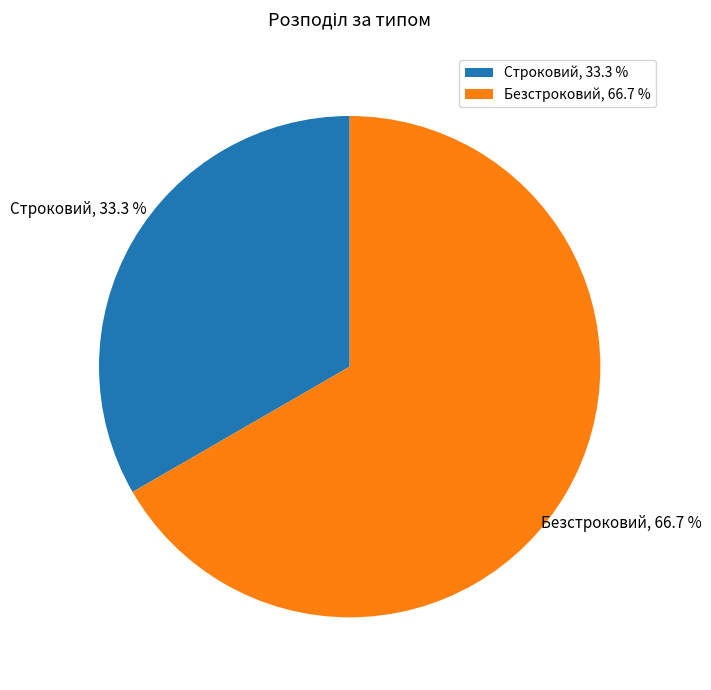

What is the majority slice?

Безстроковий